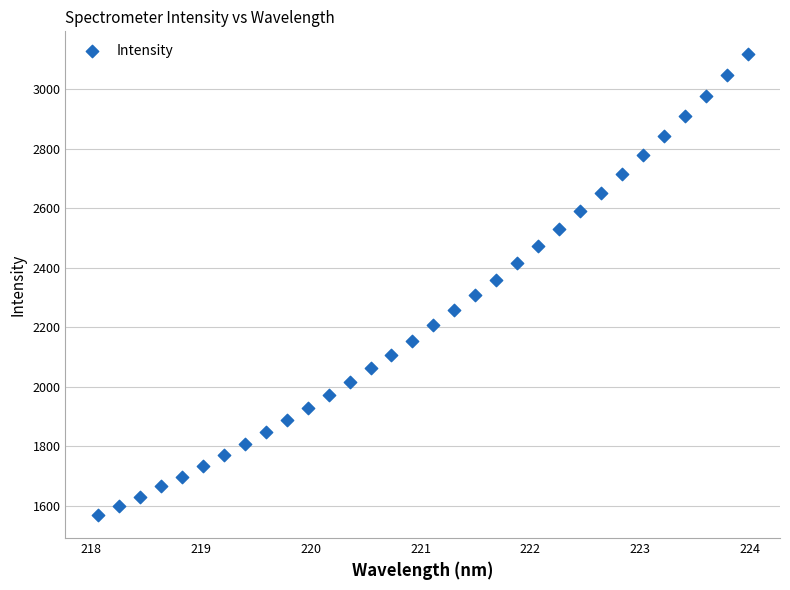

What is the range of Y values (max minus min)?

1549.1